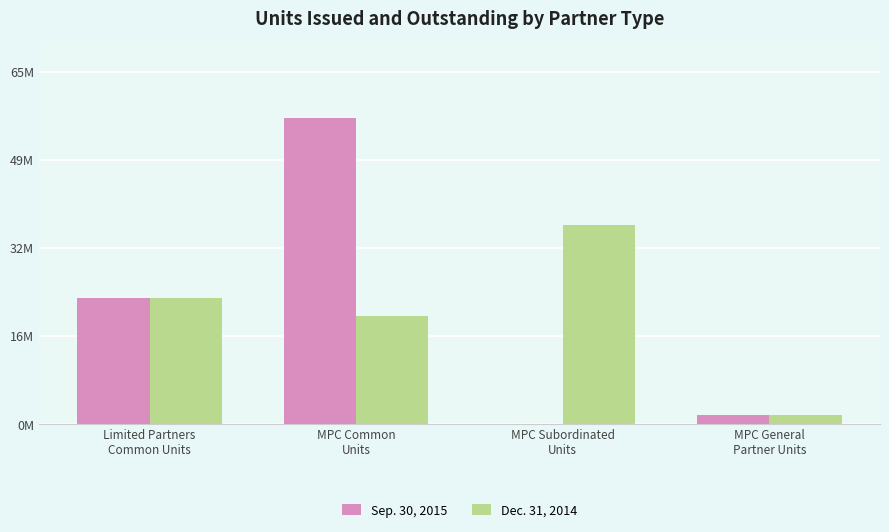

True or false: Dec. 31, 2014 has a value of 52935212 at MPC Subordinated
Units.

False